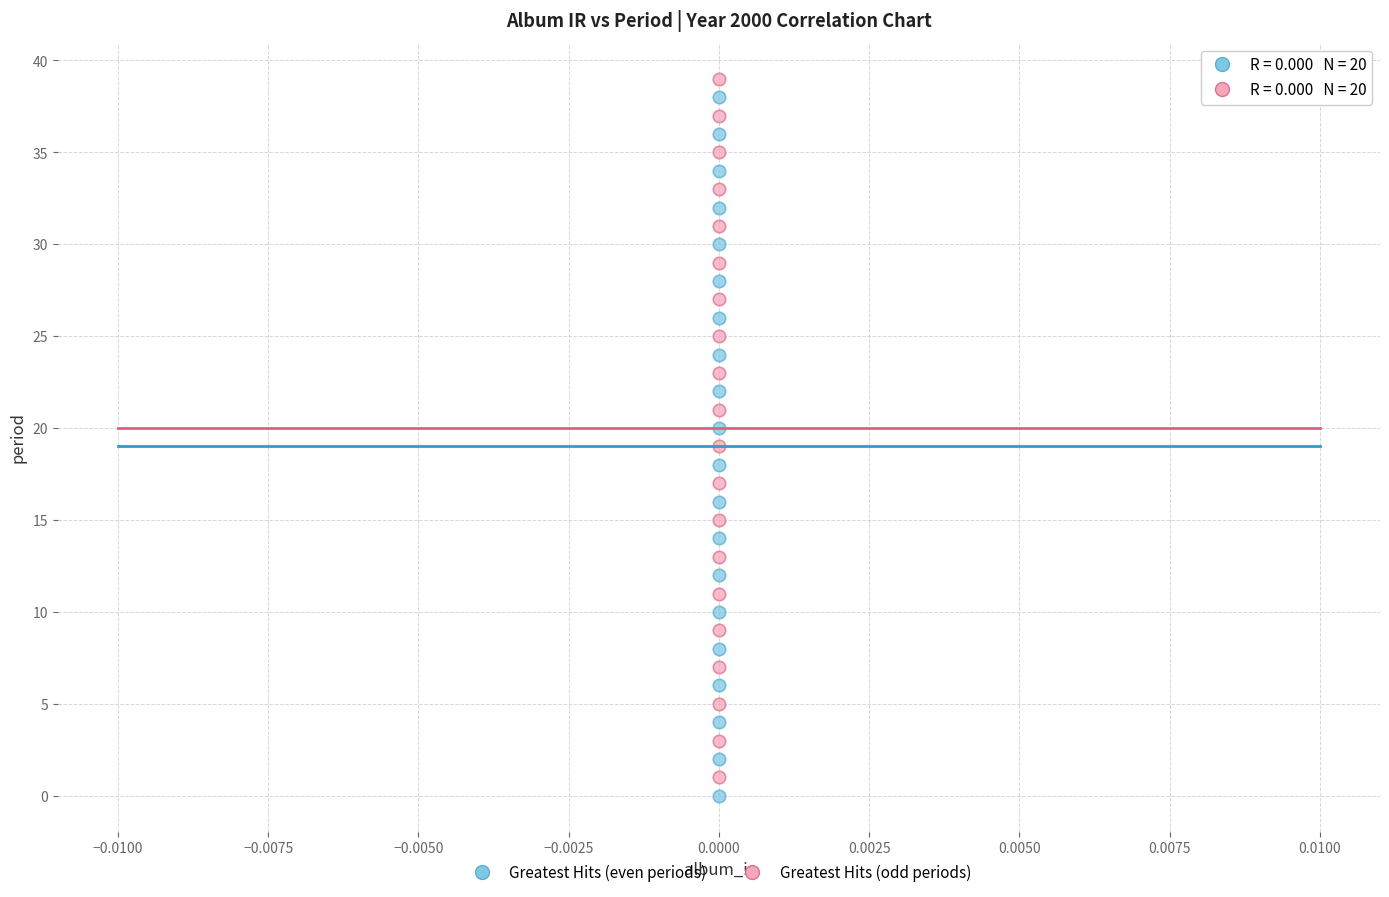

Across all data points, what is the range of Y values (max minus min)?

39